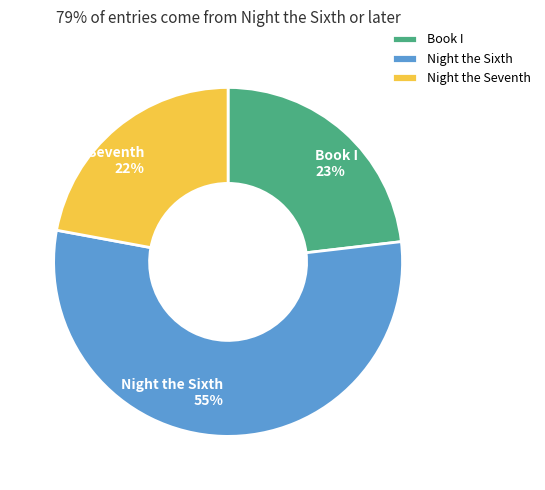

How many slices are in this pie chart?

3